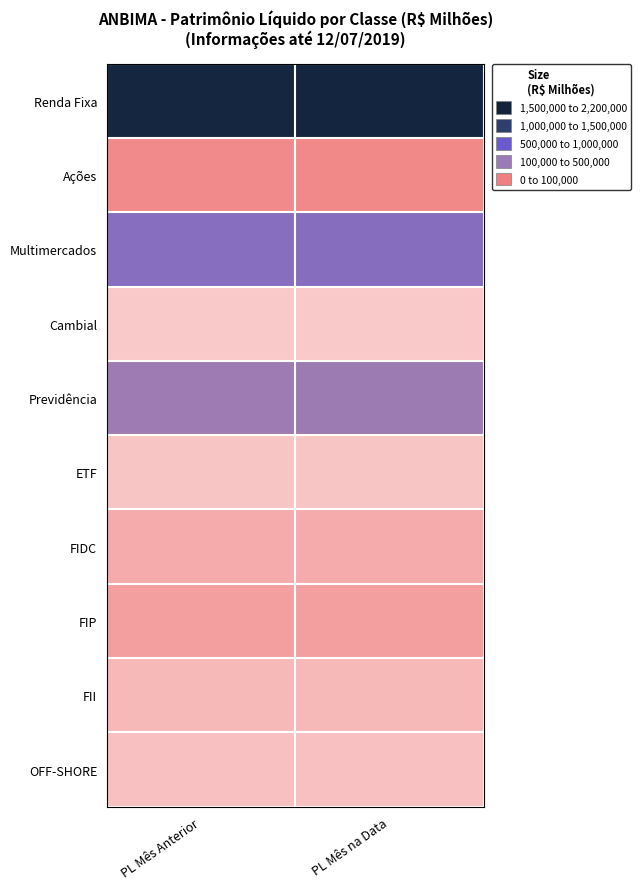

What is the spread (max minus min) of values at PL Mês Anterior?

2138269.6